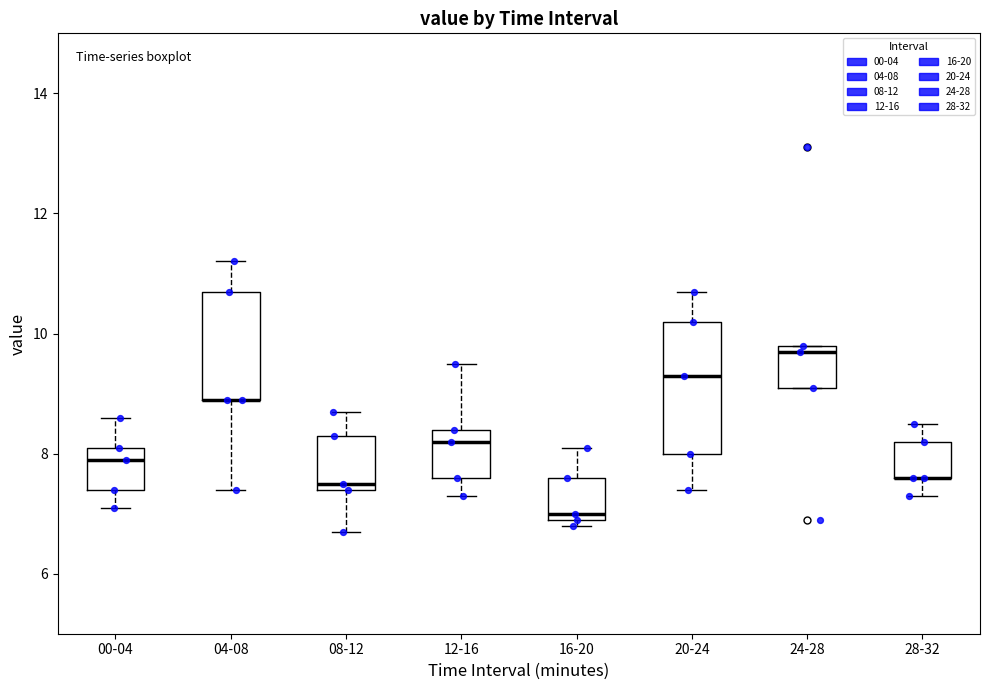

Where is the lower edge of the box for 16-20 on the y-axis? The values are not printed on the chart, so give them approximately, as read against the axis.

7.0